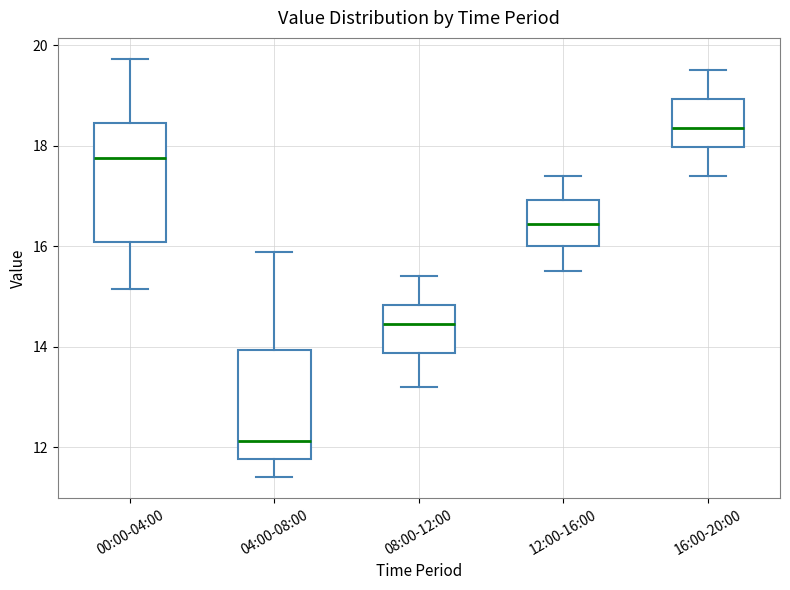

Comparing the boxes themselves (not the whiskers), which one is the tallest?

00:00-04:00